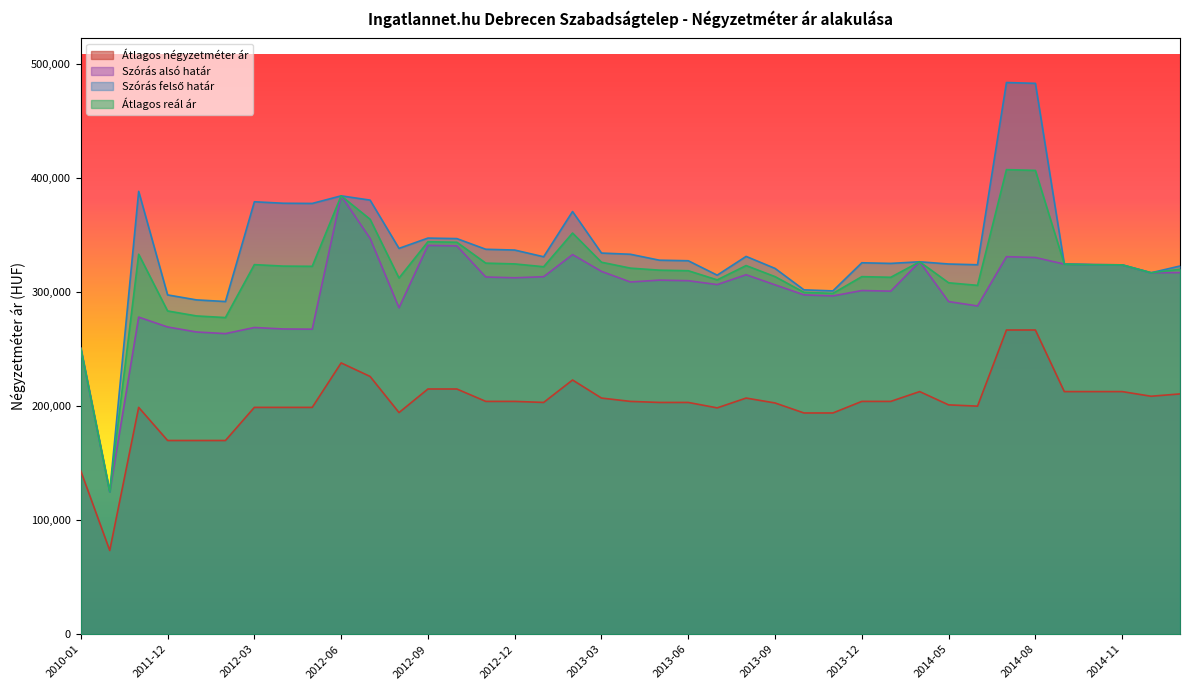

Which series changed the most between 2013-12 and 2015-02?

Szórás alsó határ